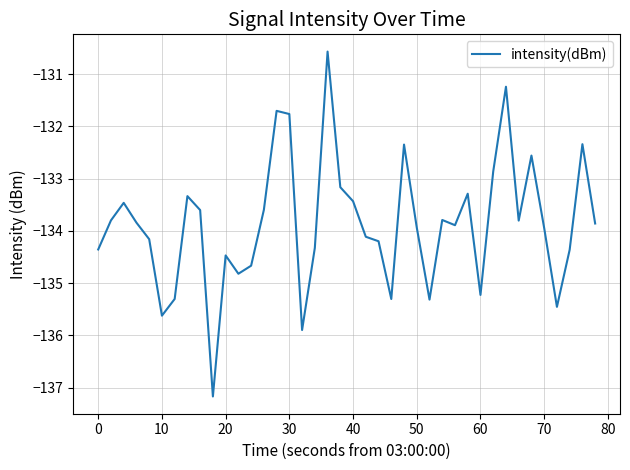

What is the minimum value shown in the chart?

-137.2